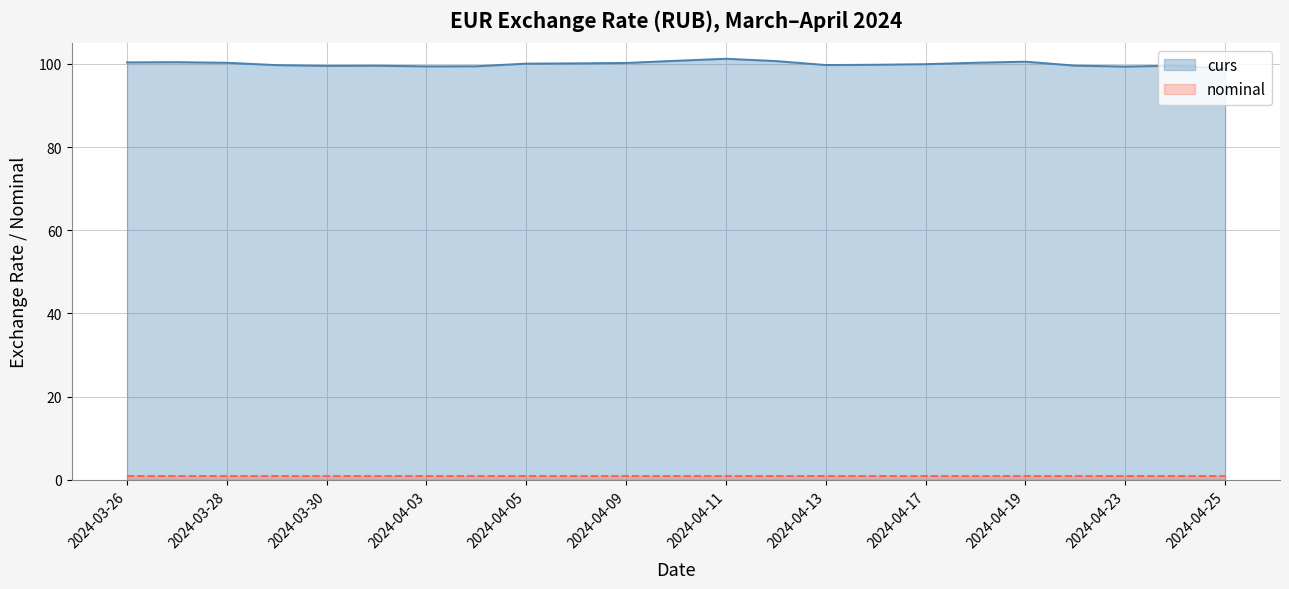

Reading left to right, extract all data points from this chart.

100.4	100.4	100.3	99.7	99.5	99.6	99.4	99.4	100.1	100.1	100.2	100.7	101.2	100.7	99.7	99.8	99.9	100.3	100.5	99.6	99.4	99.6	98.9